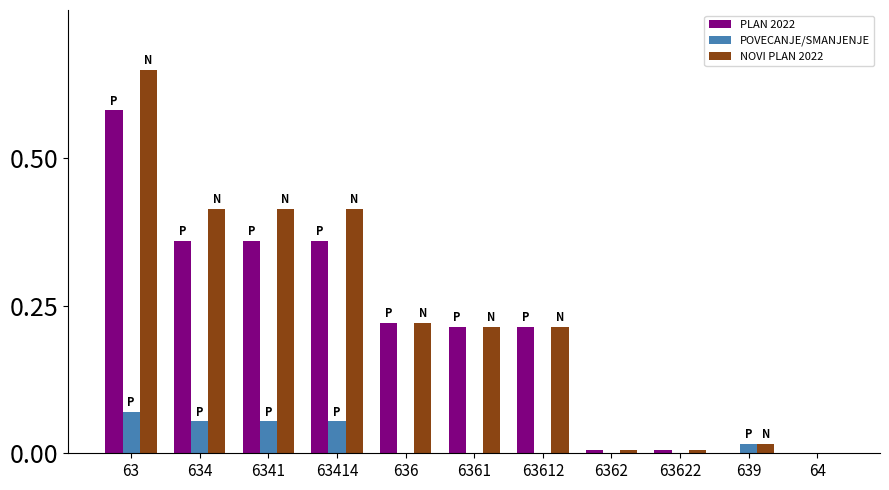

Is the value of PLAN 2022 at 634 greater than the value of NOVI PLAN 2022 at 634?

No